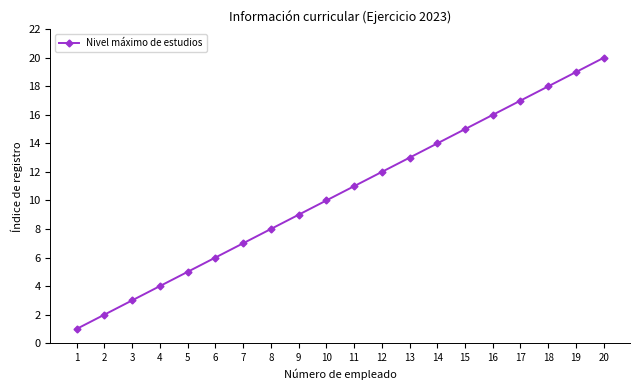

Is it true that the value at 15 is 8?

False